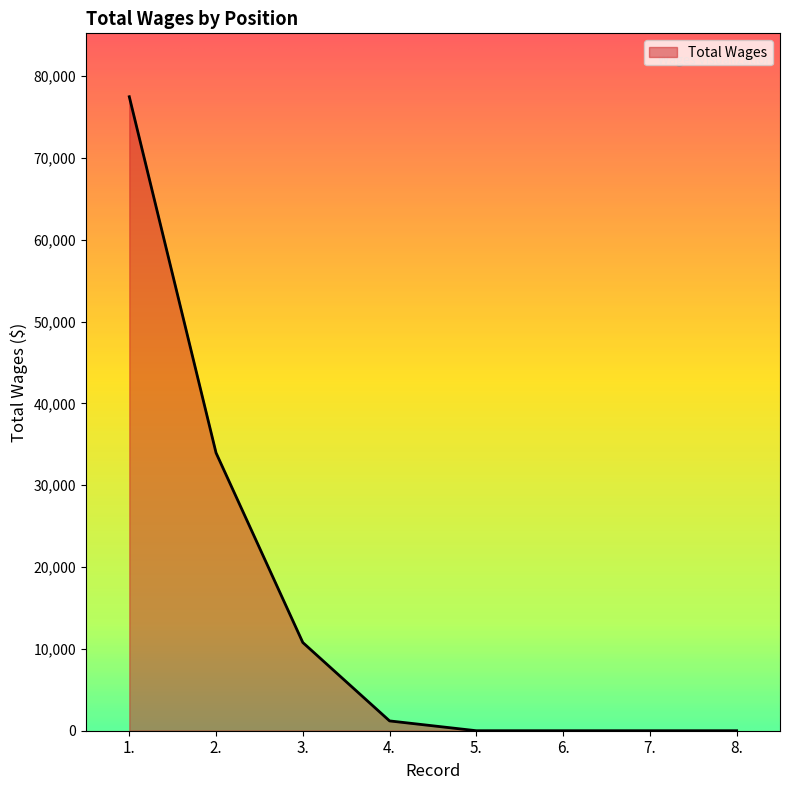

Between 3. and 8., which is larger?

3.